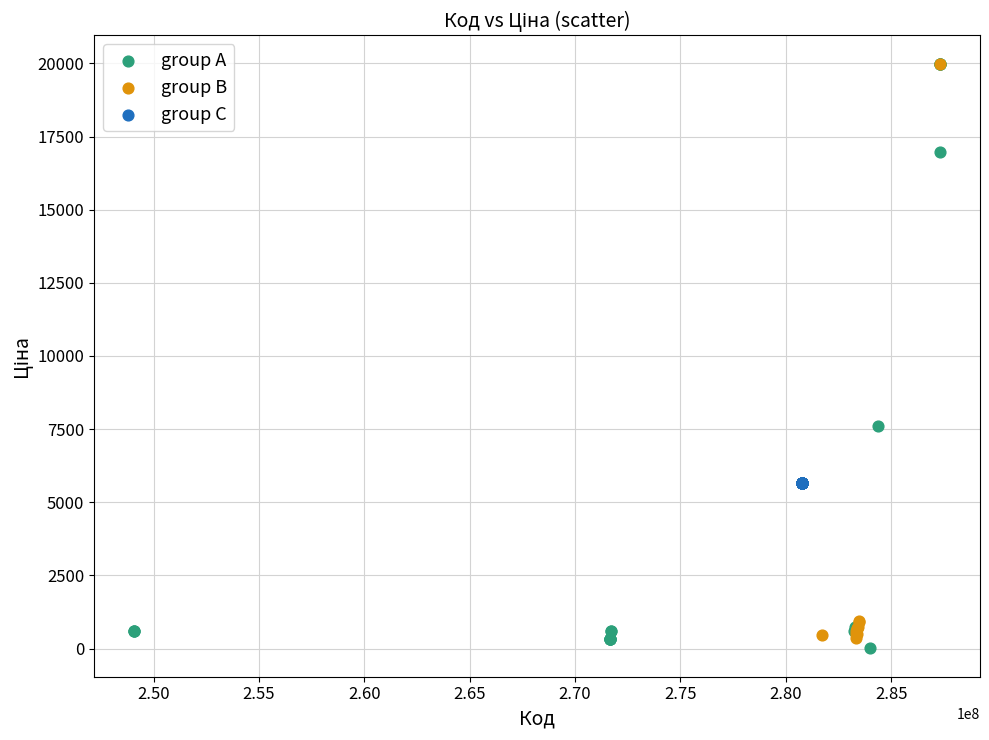

What are all the series names shown in the legend?

group A, group B, group C